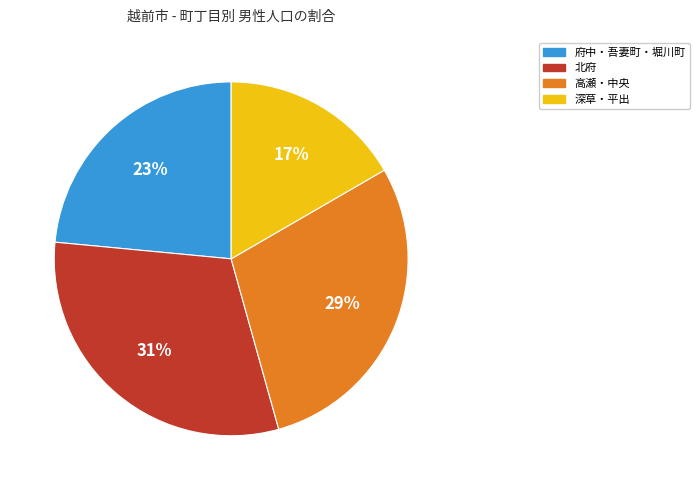

How many segments does this pie chart have?

4